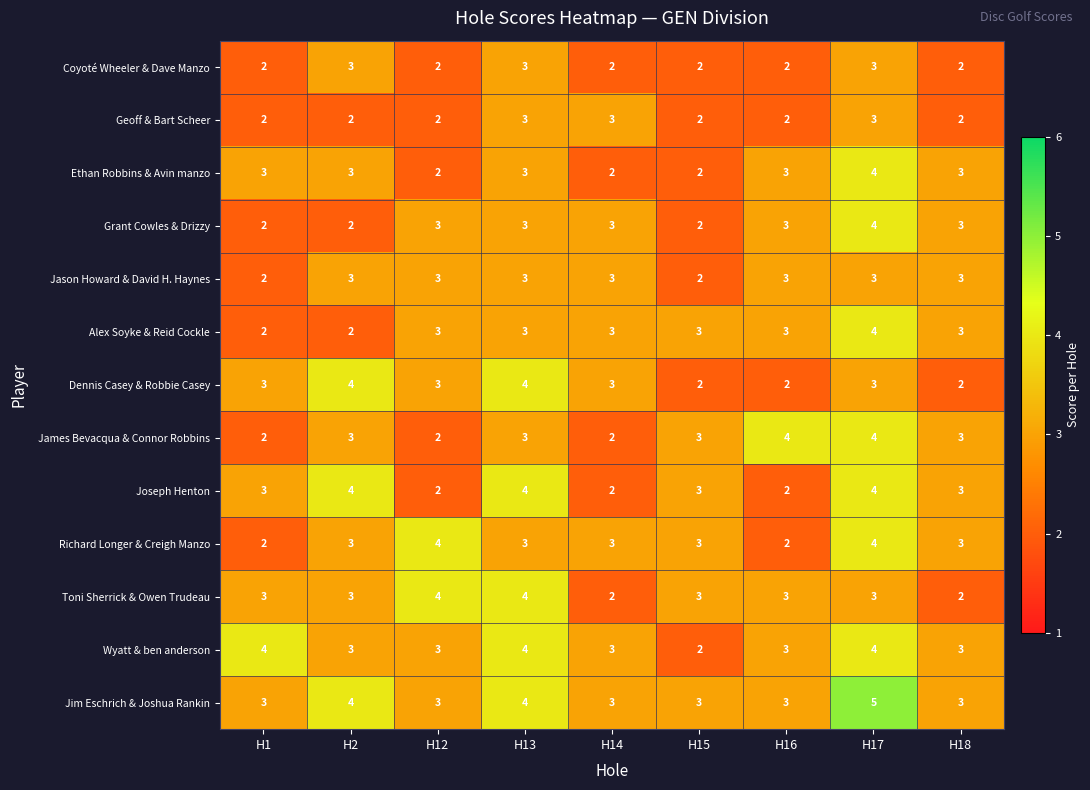

Is it true that Richard Longer & Creigh Manzo equals 3 at H12?

False